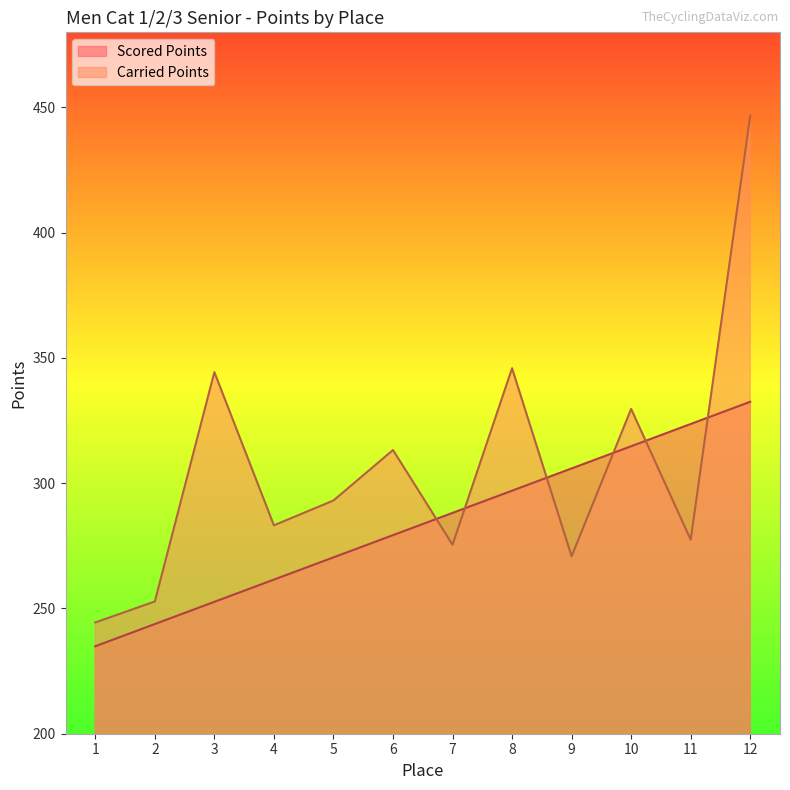

After their last crossing, which series has the higher values: Carried Points or Scored Points?

Carried Points